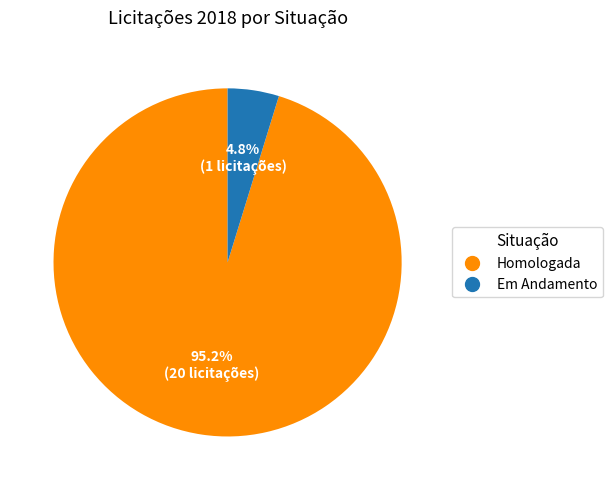

To the nearest percent, what is the average slice percentage?

50%